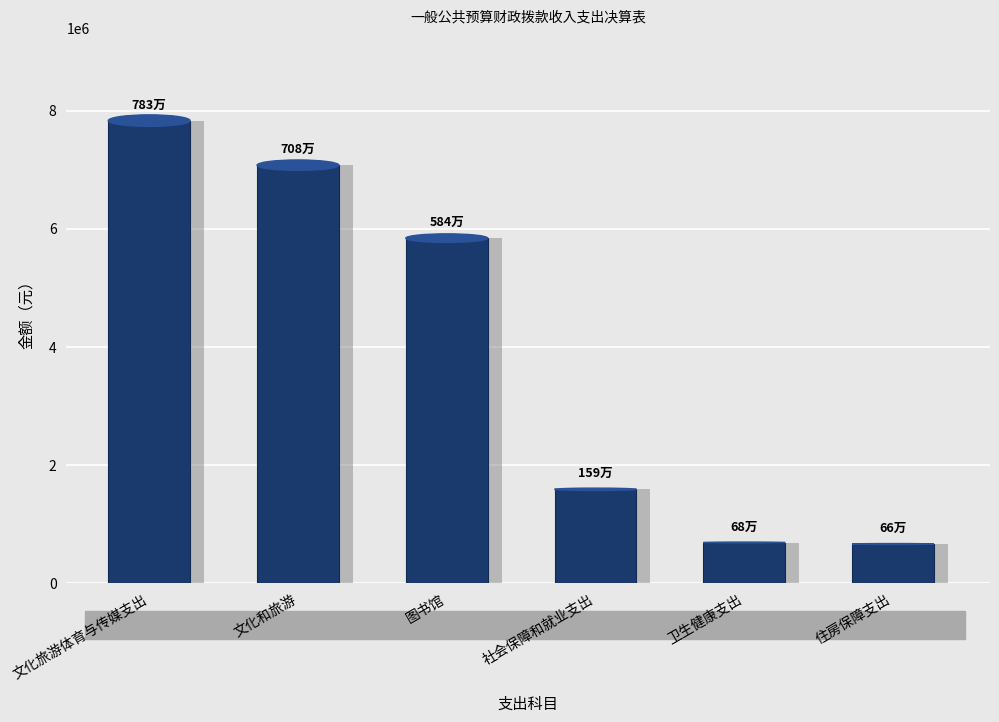

Are the bars horizontal?

No